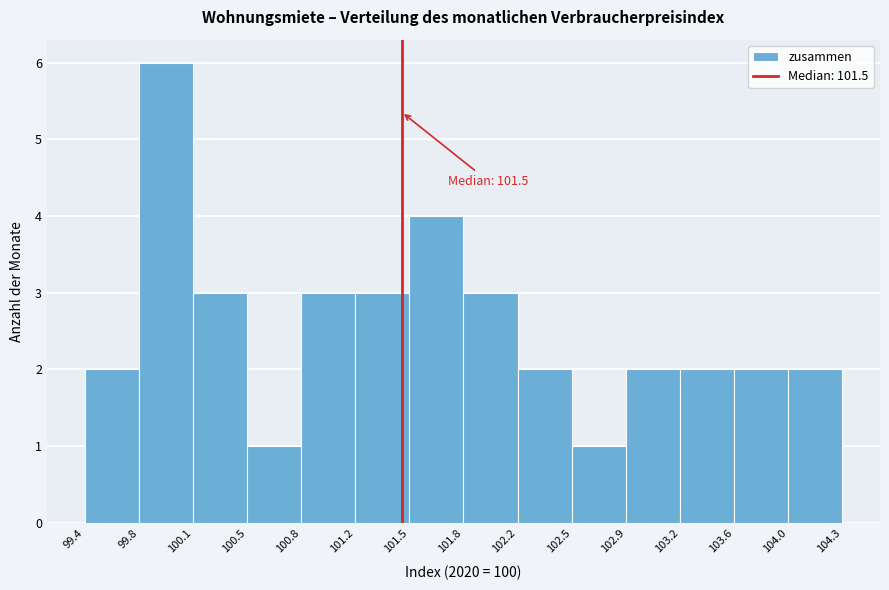

Over which range of the x-axis is the bar tallest?

99.8 to 100.1